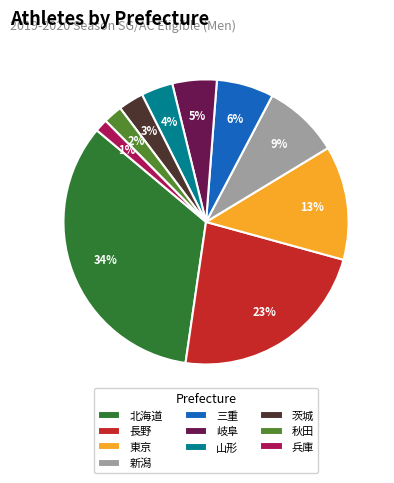

How many segments does this pie chart have?

10